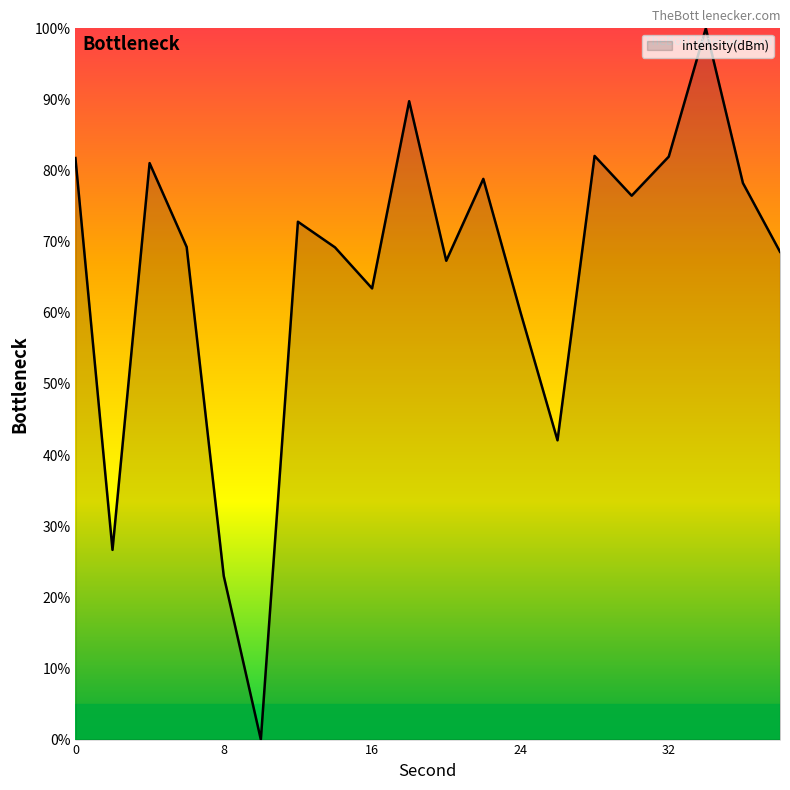

Does the chart display data point markers on the line(s)?

No